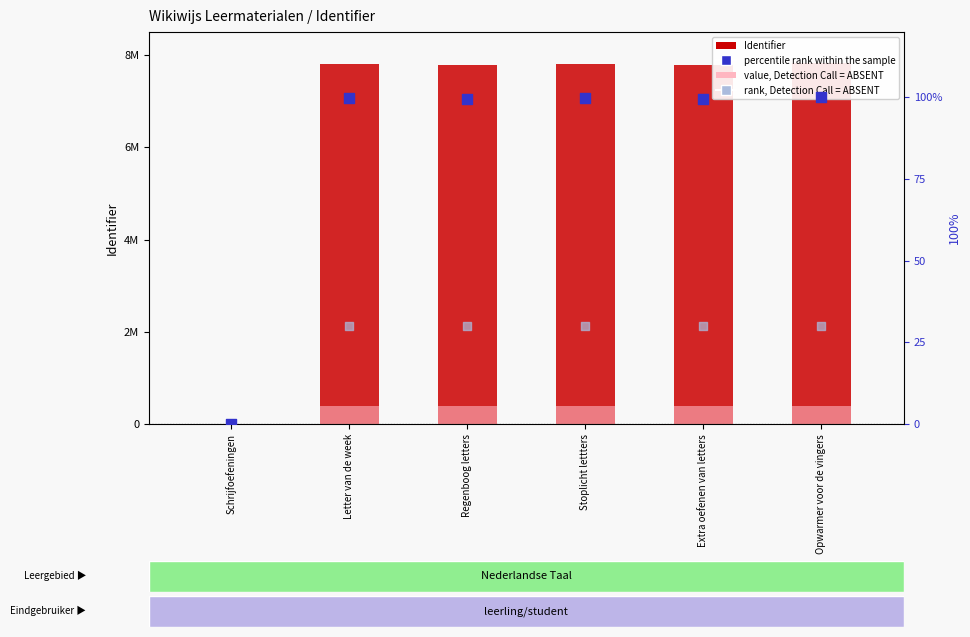

At which category is the sum across all series the highest?

Opwarmer voor de vingers